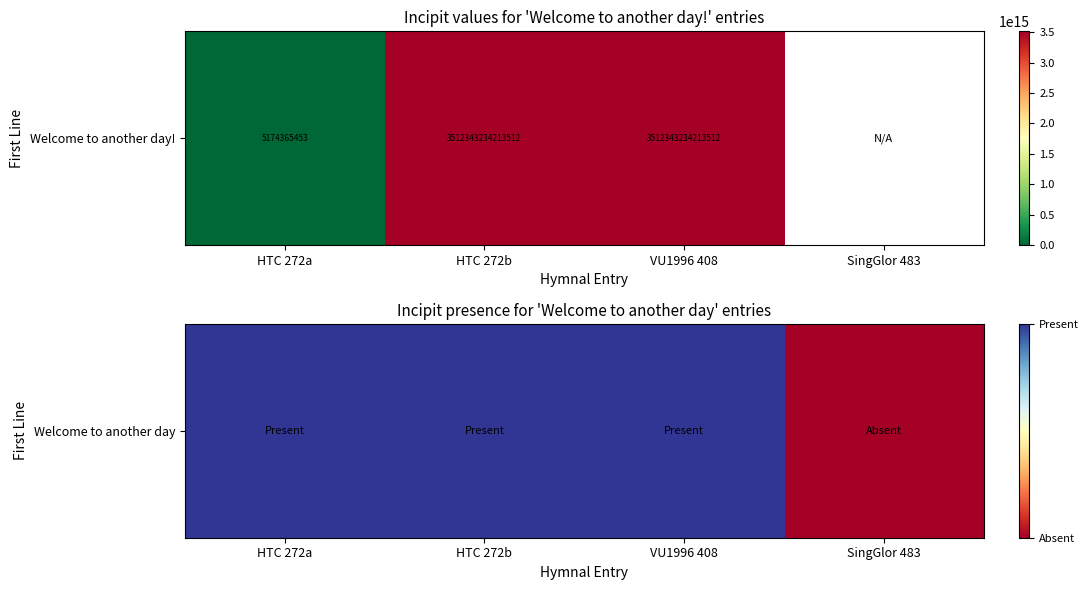

What is the approximate value at HTC 272a?

1